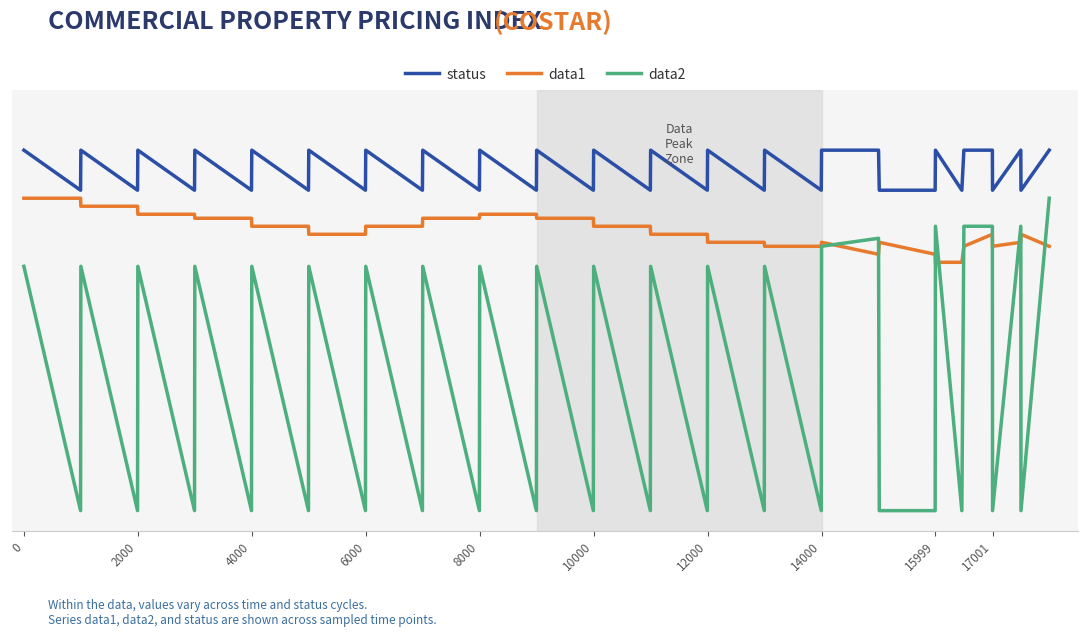

True or false: data2 and status intersect in this chart.

False